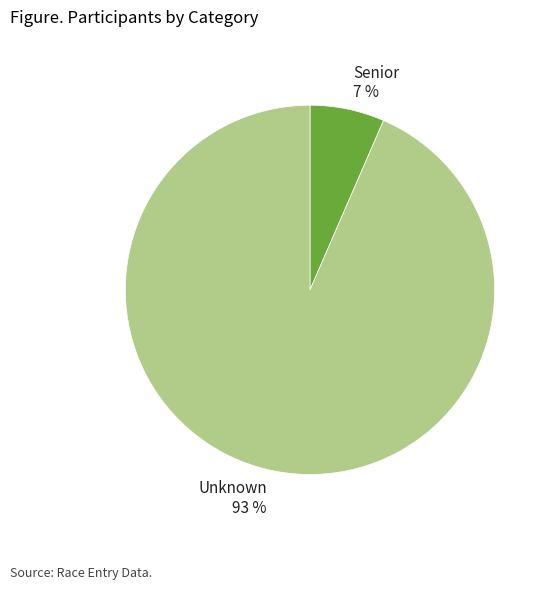

To the nearest percent, what portion does Unknown represent?

93%